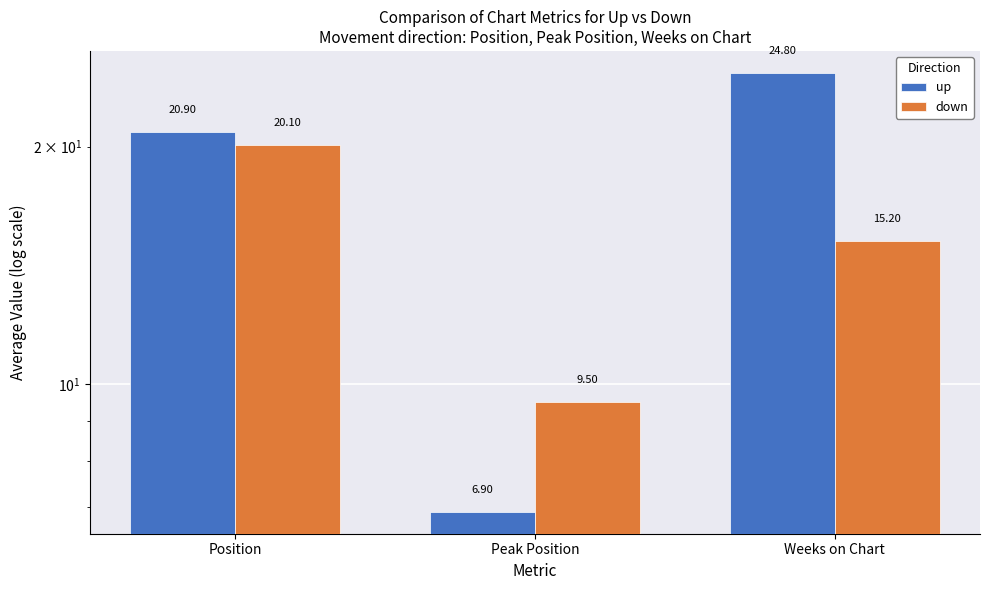

What is the spread (max minus min) of values at Weeks on Chart?

9.6